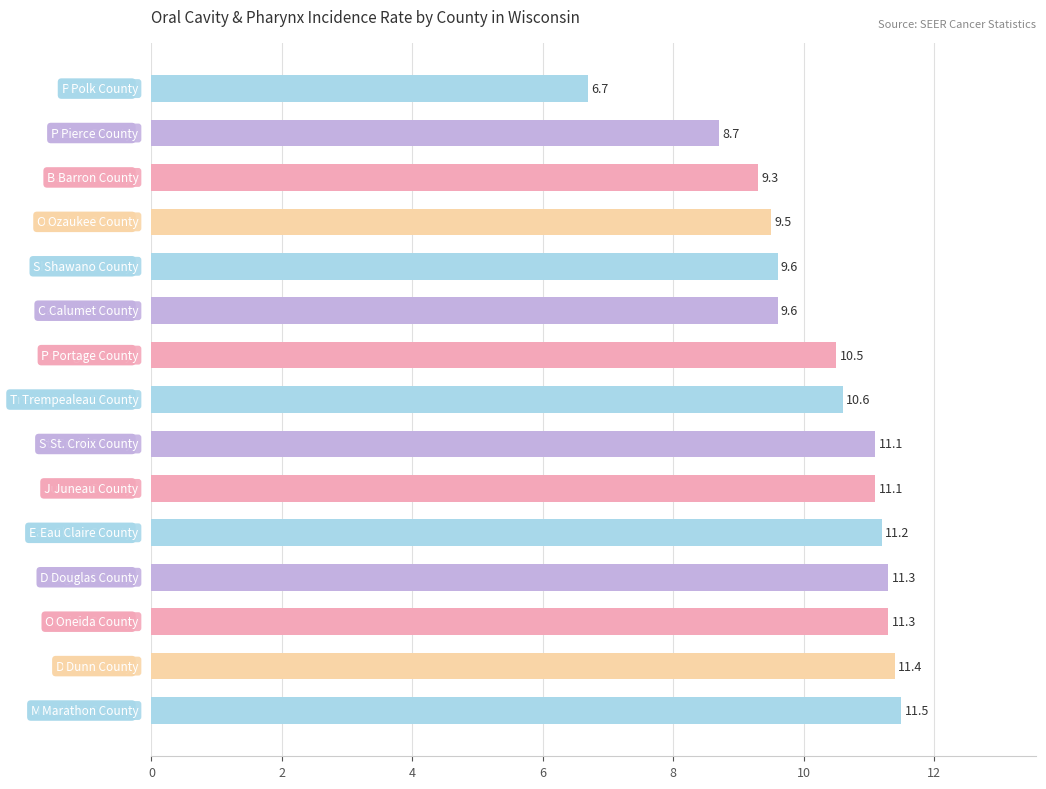

How many distinct data groups are displayed?

1